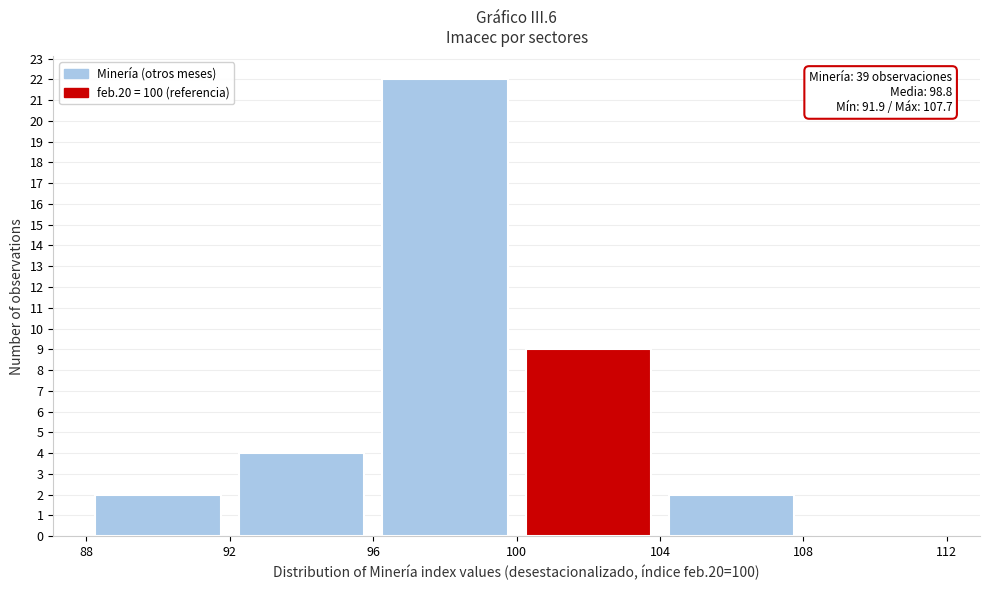

Which range on the x-axis has the tallest bar?

96 to 100